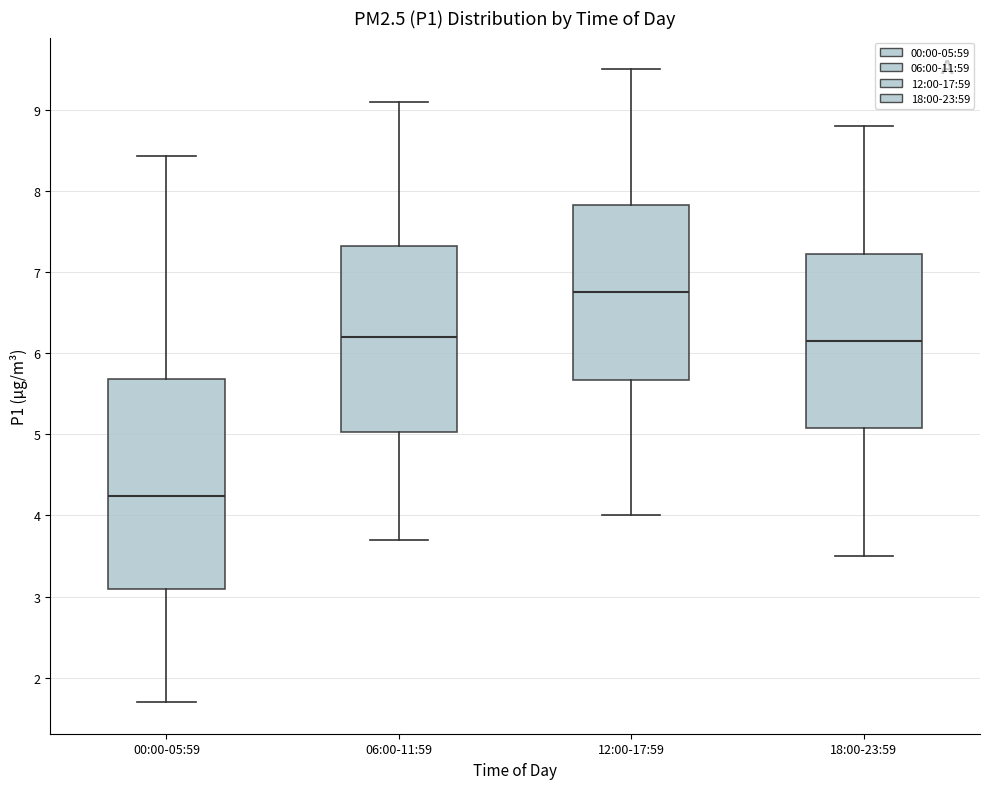

Reading left to right, read every box against the y-axis: the position of its median line, the range the box covers, and the ends of its whiskers. The values are not printed on the chart, so give them approximately, as read against the axis.

00:00-05:59: median 4.2, box 3.1 to 5.7, whiskers 1.7 to 8.4
06:00-11:59: median 6.2, box 5.0 to 7.3, whiskers 3.7 to 9.1
12:00-17:59: median 6.8, box 5.7 to 7.8, whiskers 4.0 to 9.5
18:00-23:59: median 6.2, box 5.1 to 7.2, whiskers 3.5 to 8.8